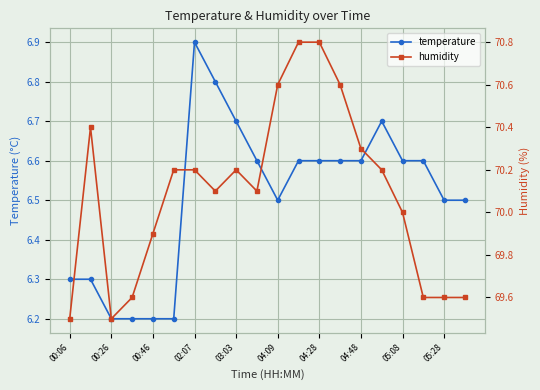

Is it true that temperature equals 6.6 at 05:08?

True